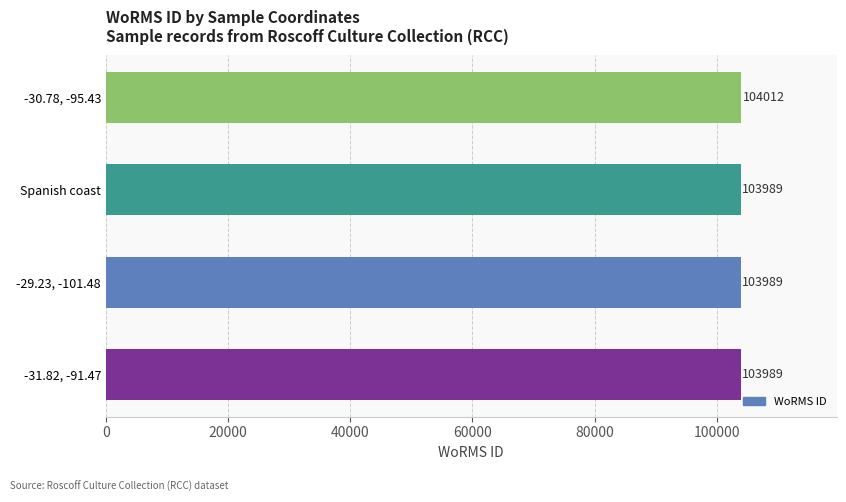

Between -30.78, -95.43 and -31.82, -91.47, which is larger?

-30.78, -95.43